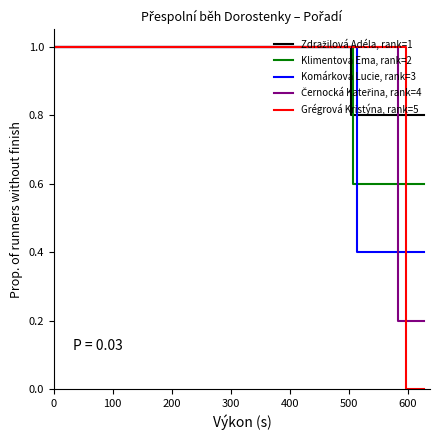

Between 100 and 300, which is larger?

100